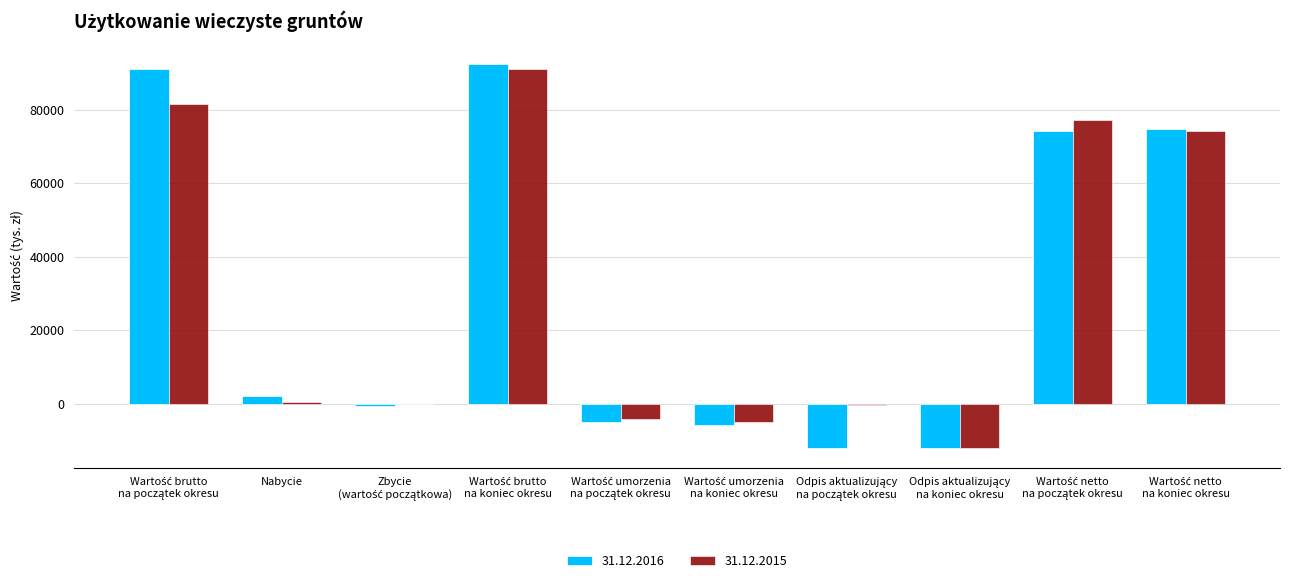

What is the greatest value displayed?

92593